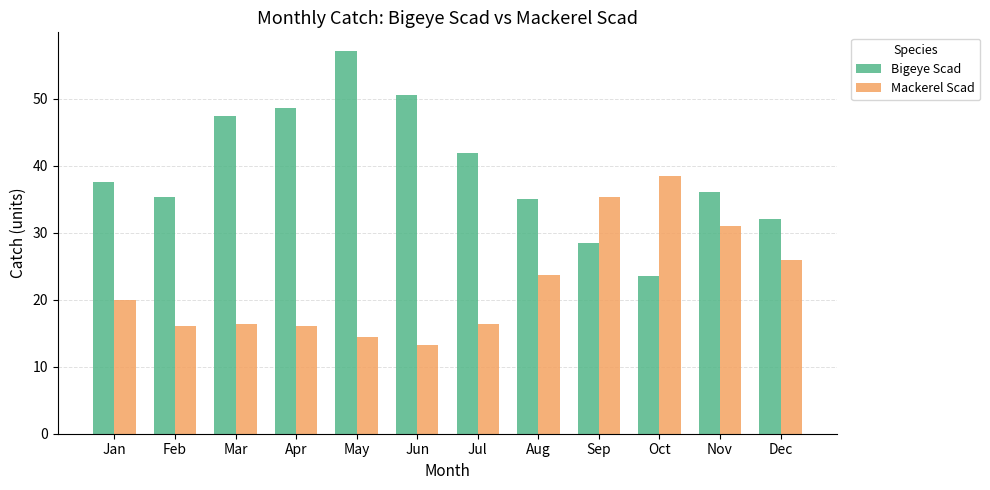

How many bars are there in each group?

2